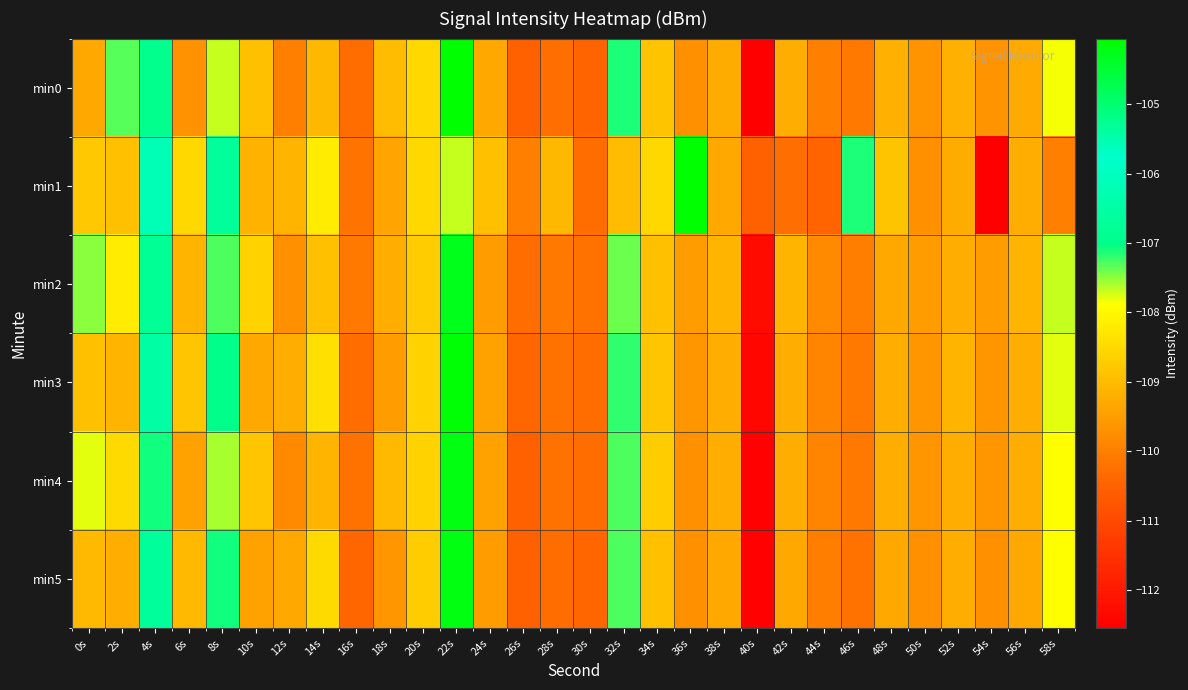

Which label corresponds to the smallest value in the chart?

40s